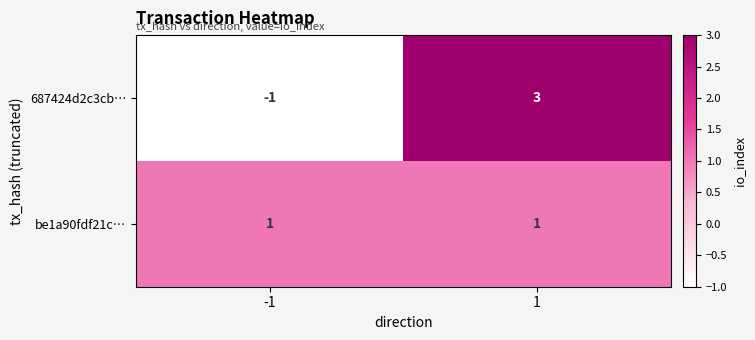

What value does the 687424d2c3cb… series have at 1?

3